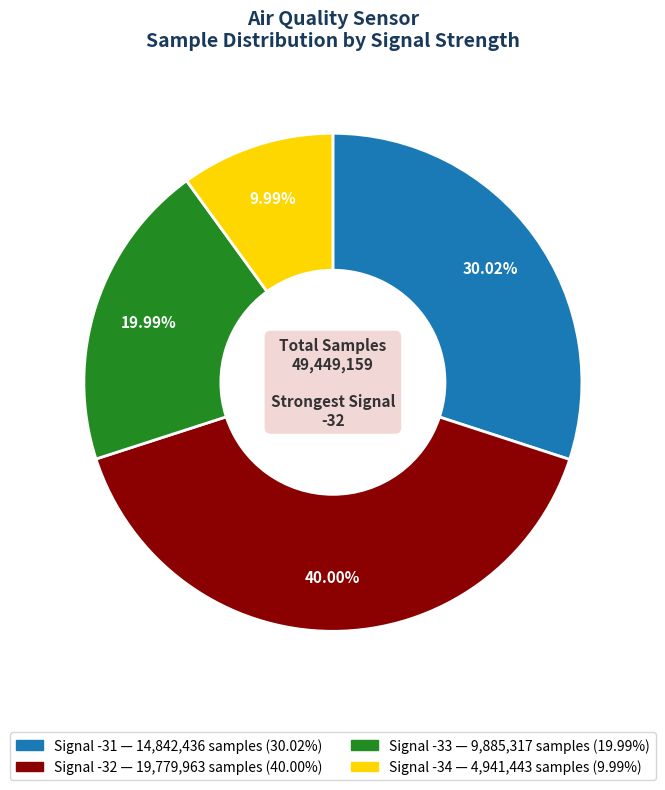

Does any single category account for the majority?

No